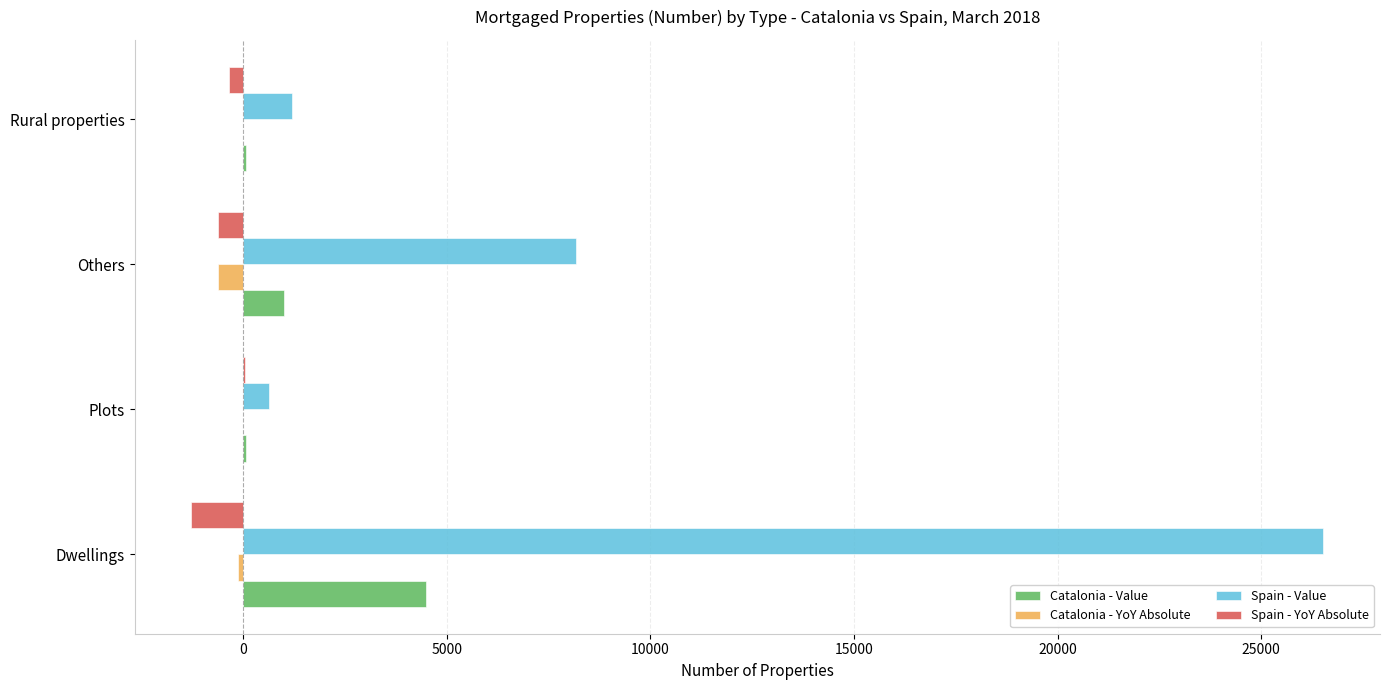

True or false: Spain - Value has a value of 1194 at Rural properties.

True